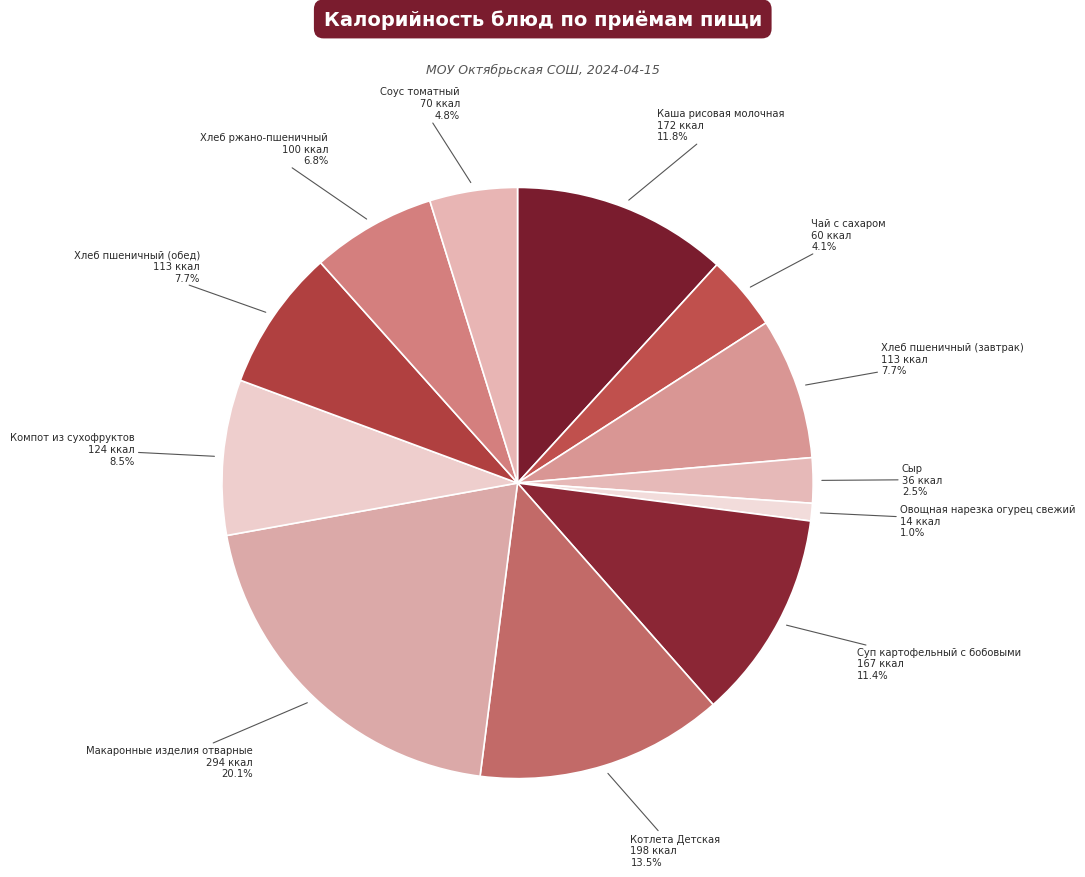

Which slice is the largest?

Макаронные изделия отварные